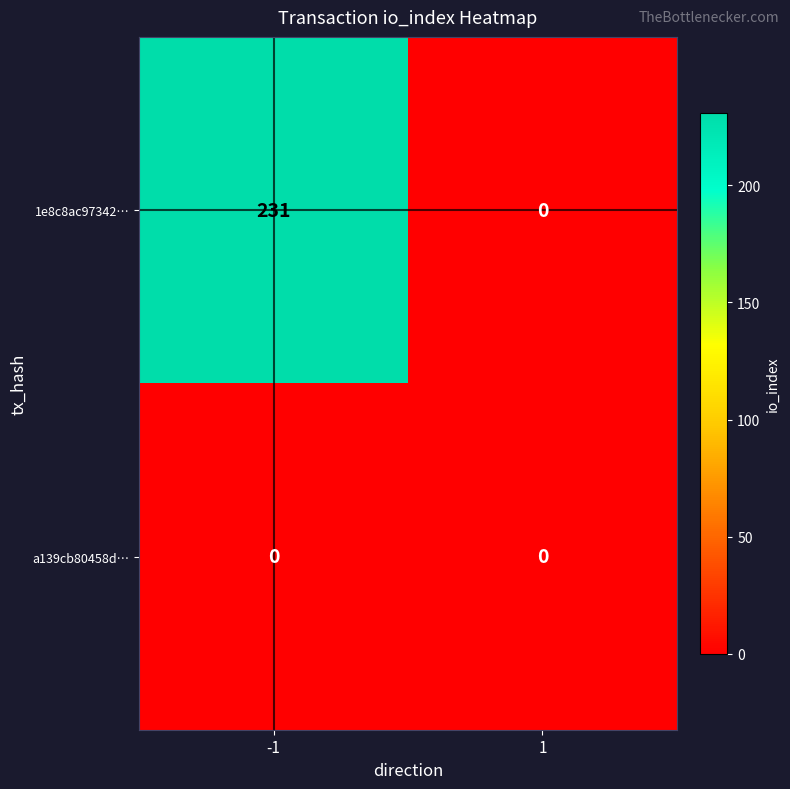

At how many categories does at least one series exceed 144?

1